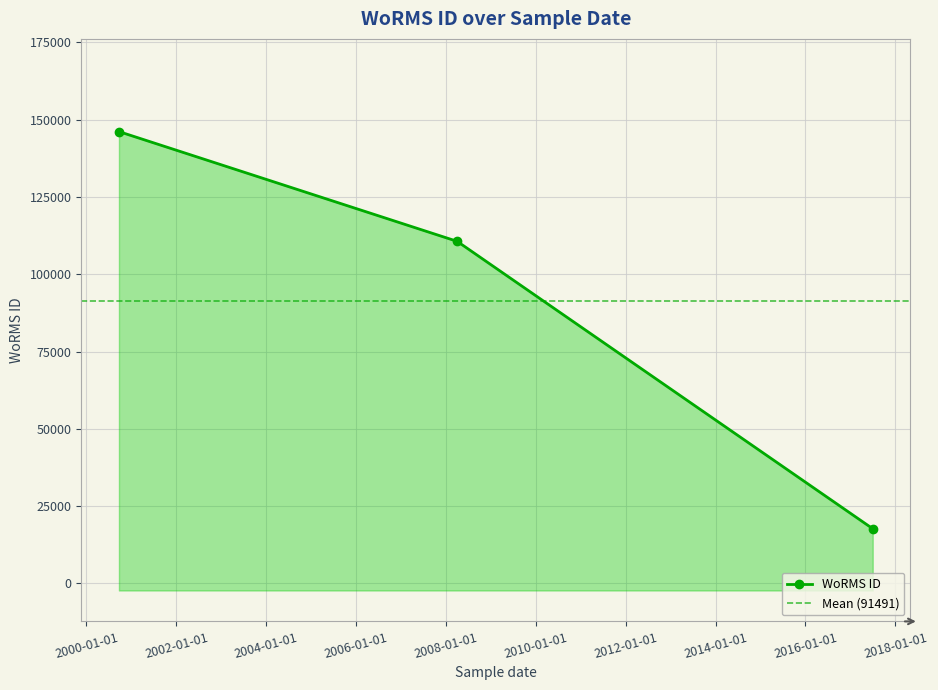

How many lines are shown in the chart?

1